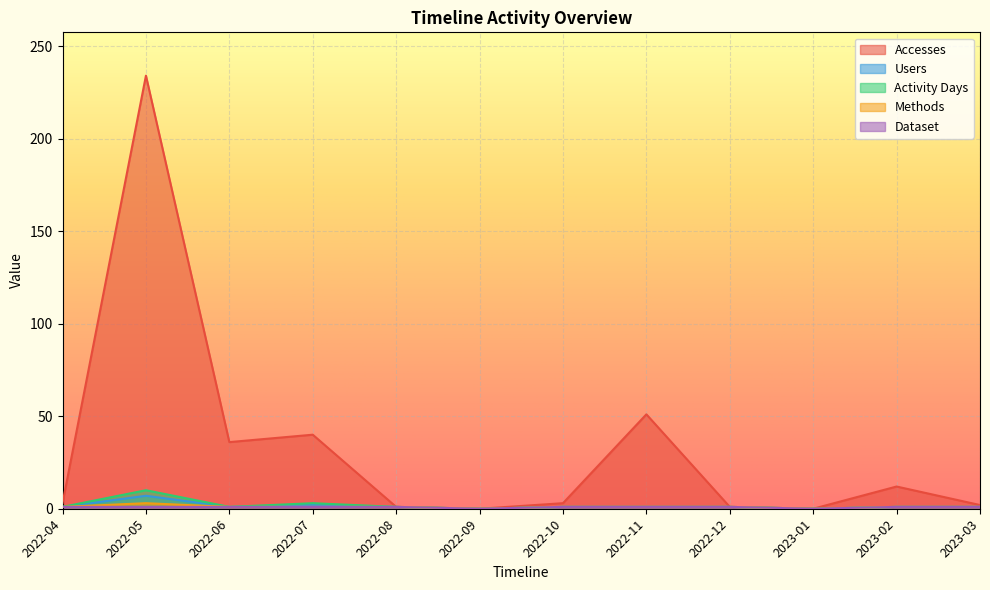

Which label corresponds to the smallest value in the chart?

2022-09